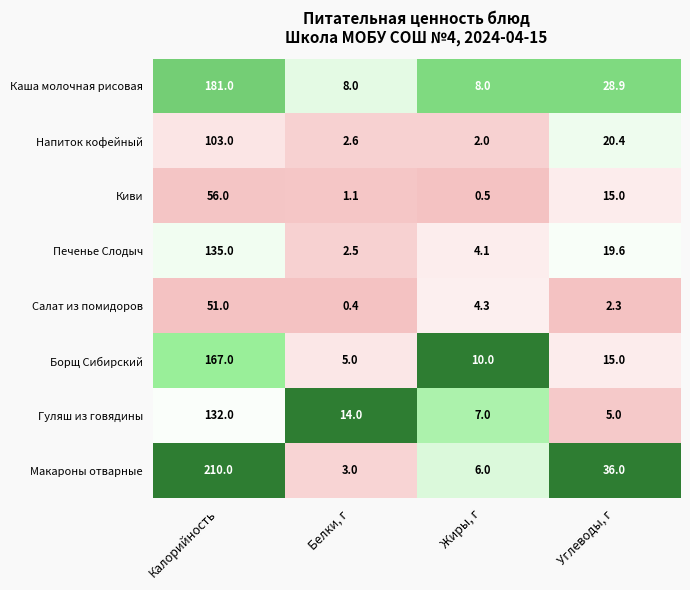

What is the greatest value displayed?

210.0